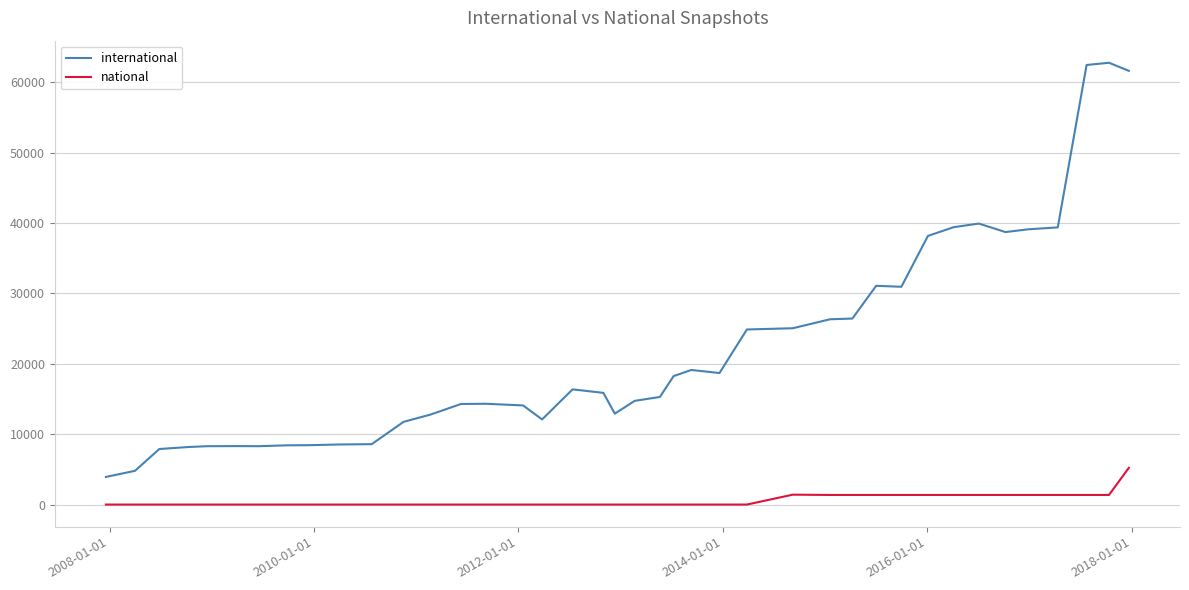

What is the maximum value for international?

62747